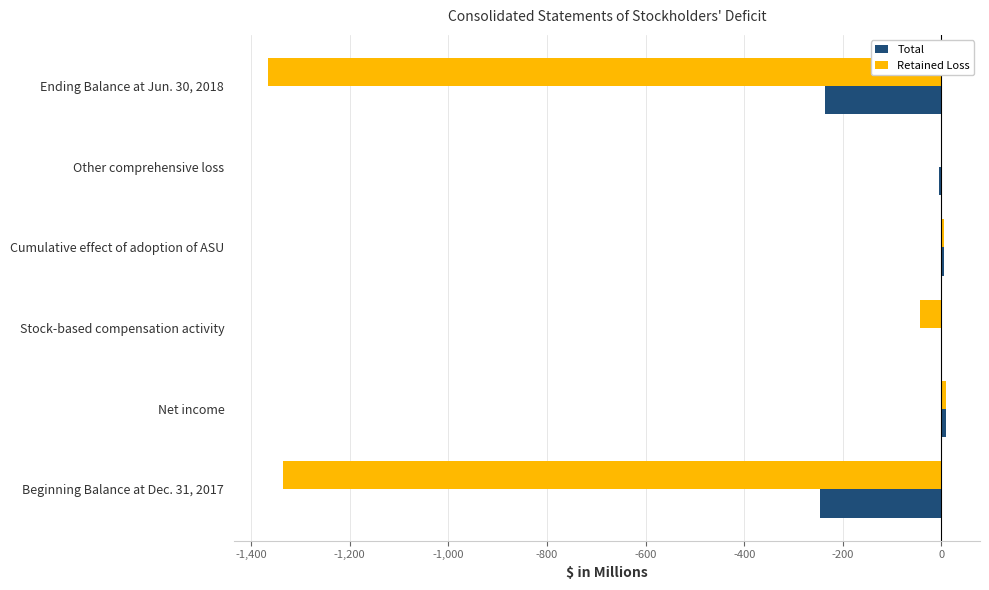

Is the value of Retained Loss at Stock-based compensation activity greater than the value of Total at Ending Balance at Jun. 30, 2018?

Yes